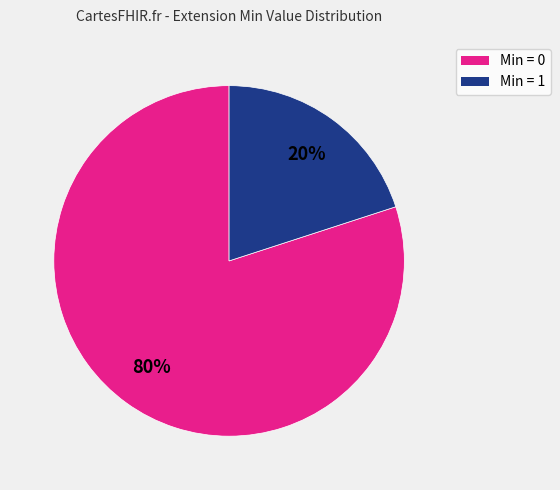

Is there a majority slice in this chart?

Yes